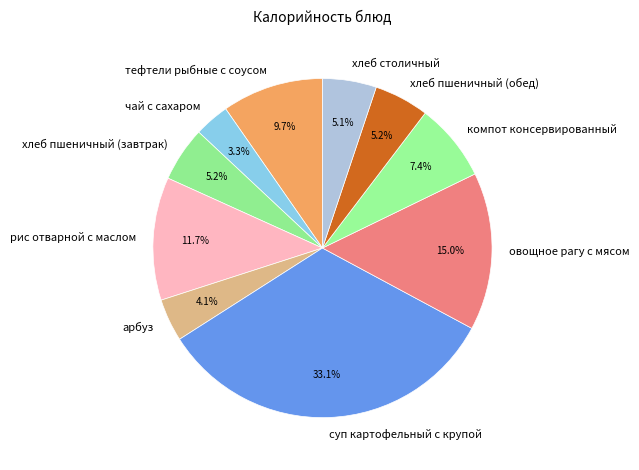

Does хлеб столичный account for over 50% of the chart?

No